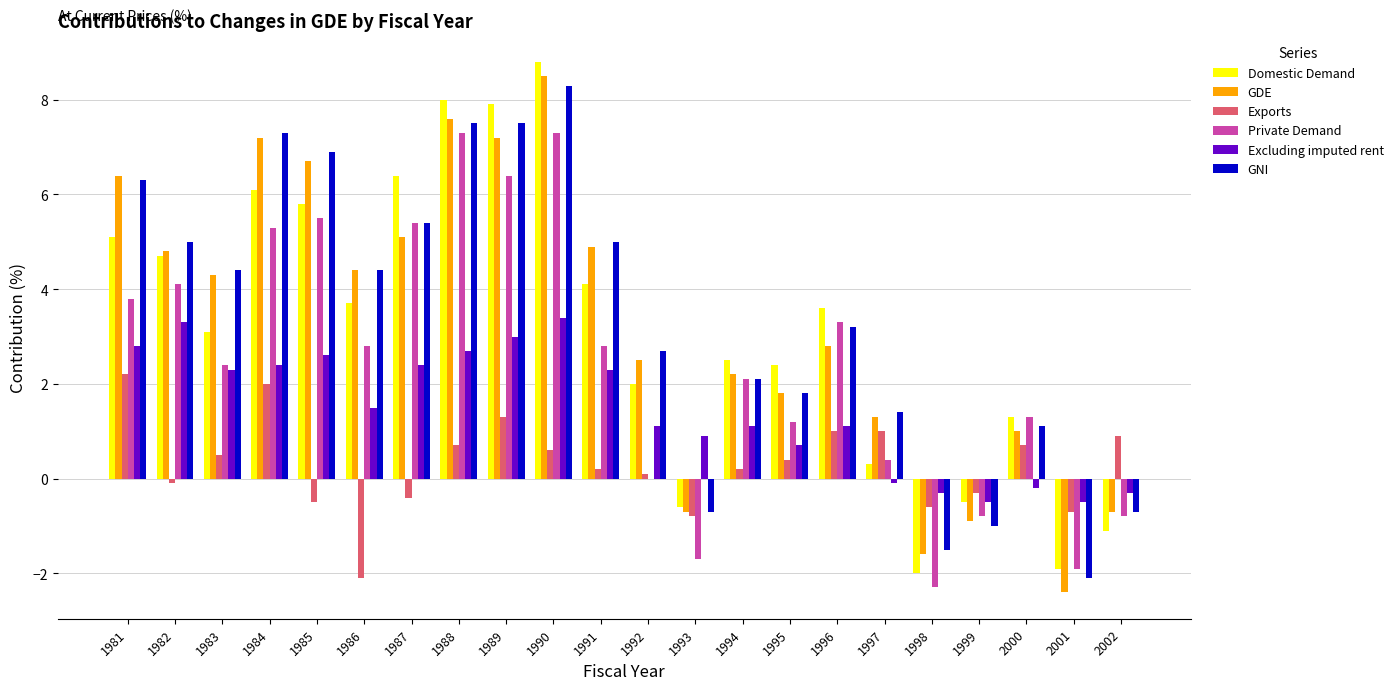

What is the sum of the GNI values at 1998 and 1993?

-2.2